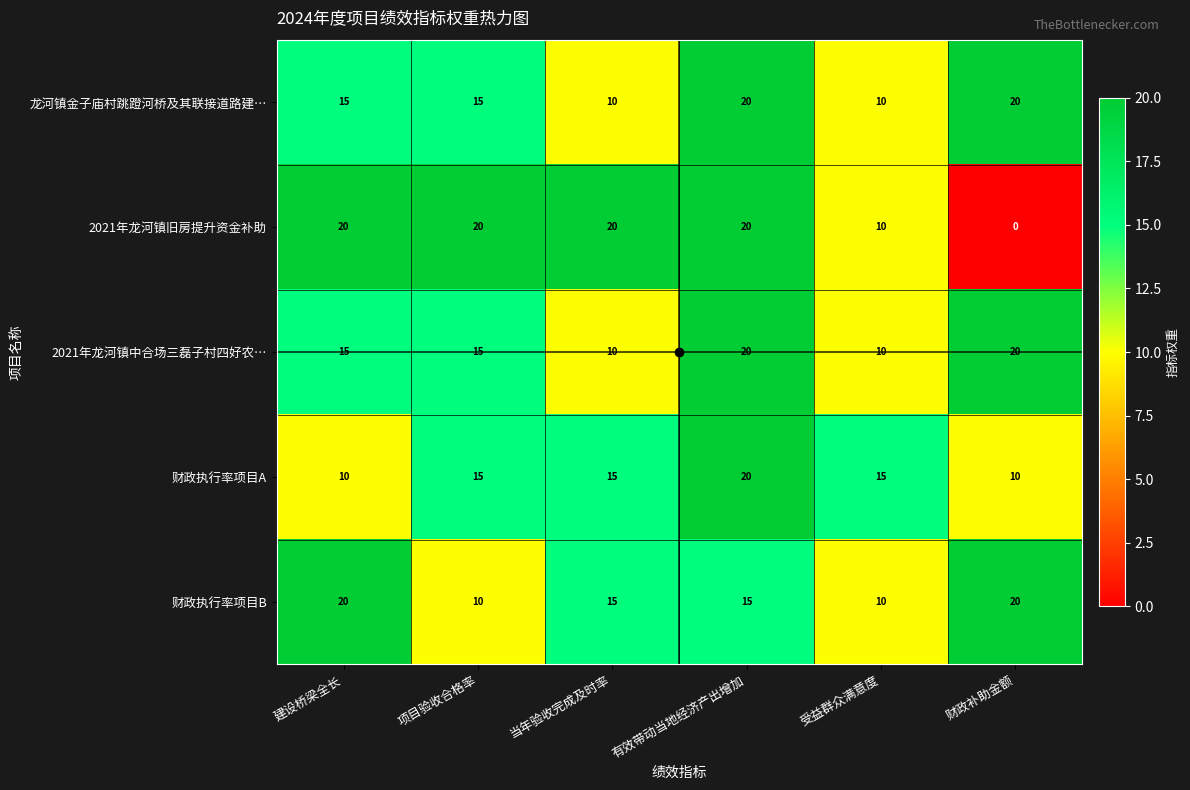

What is the sum of the 财政执行率项目A values at 当年验收完成及时率 and 有效带动当地经济产出增加?

35